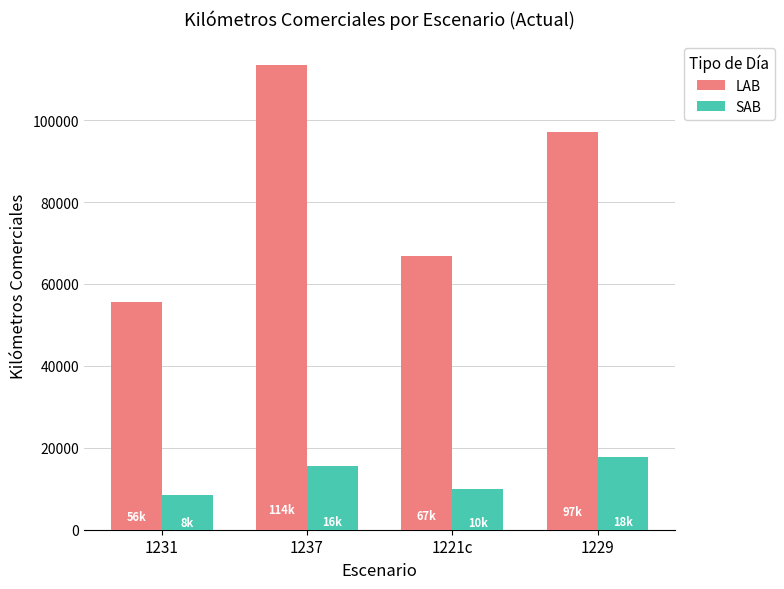

List the series in order of their peak value, highest first.

LAB, SAB